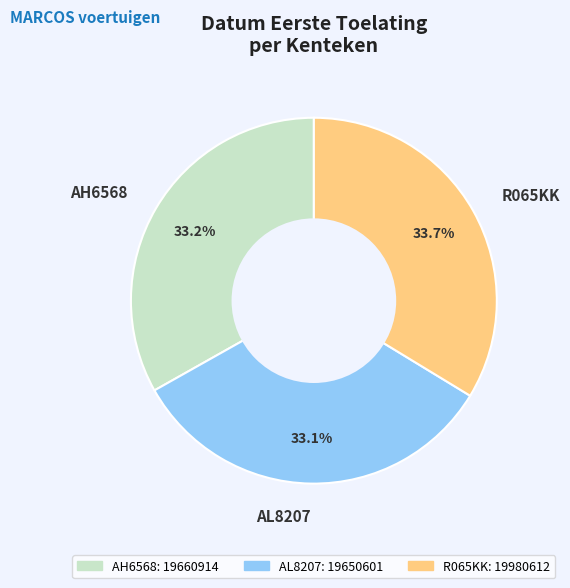

Approximately how many times larger is the value at R065KK compared to AH6568?

1.0